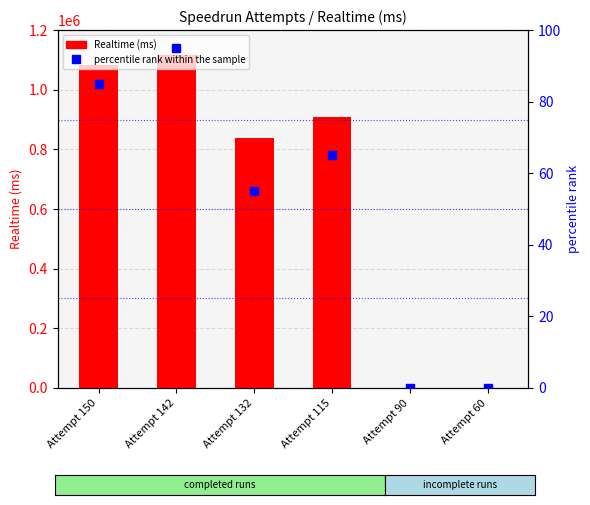

What is the total value across all series at Attempt 115?

907949